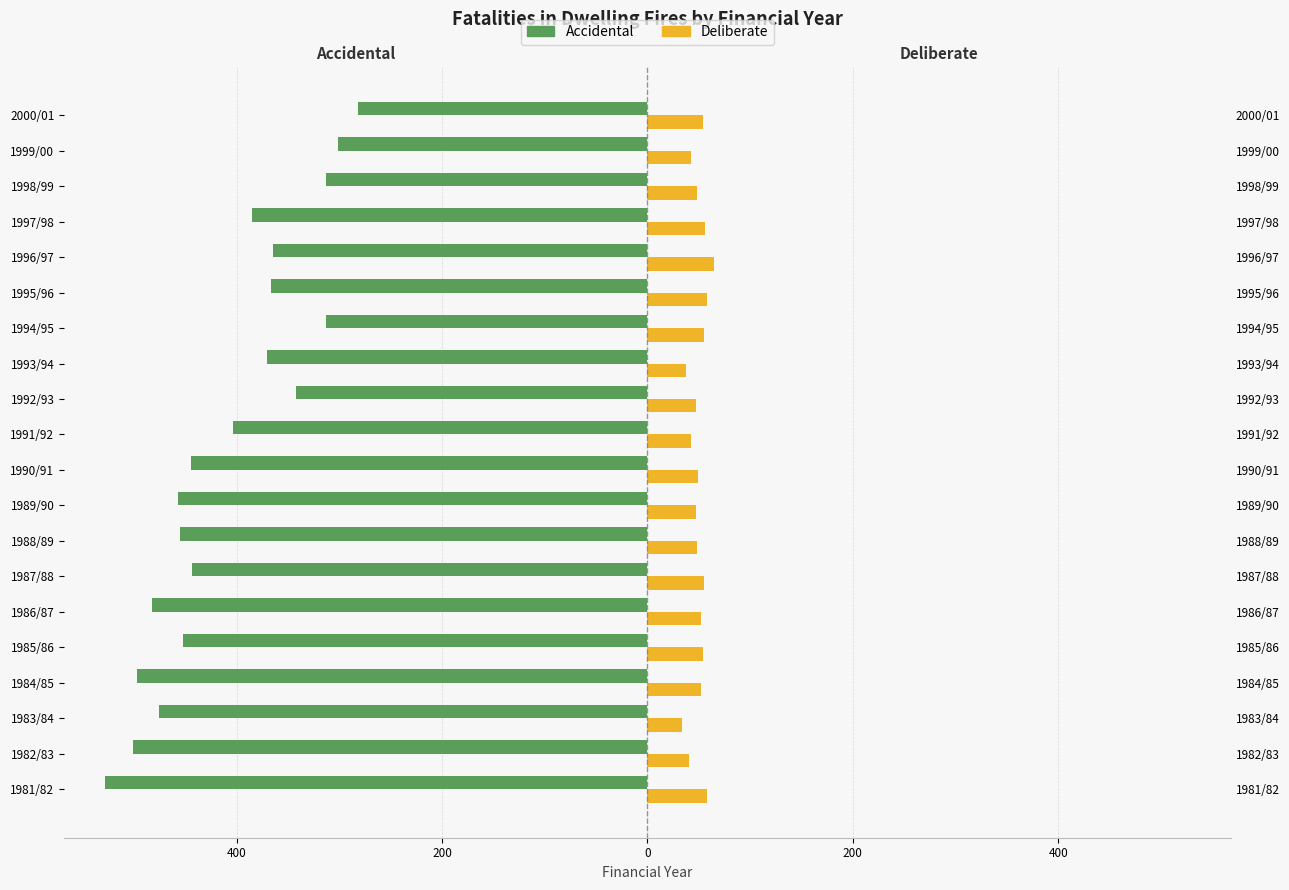

What is the difference between the maximum and second lowest values in the Accidental series?

219